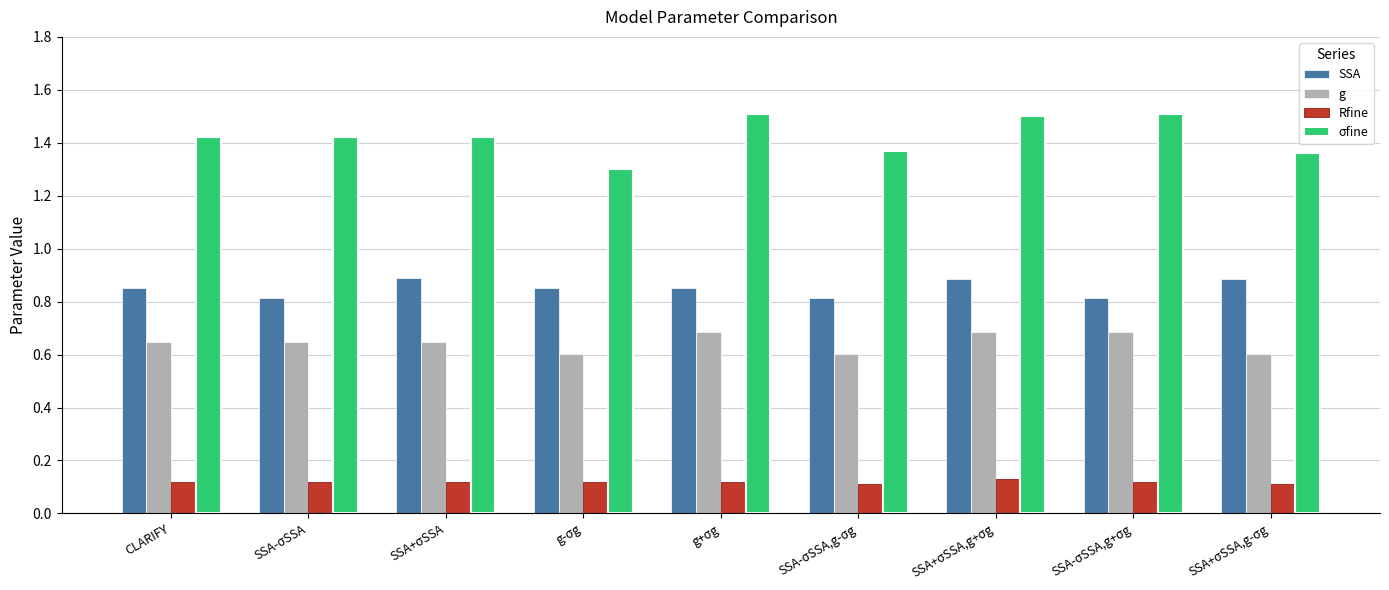

Is it true that Rfine equals 0.2 at SSA+σSSA,g-σg?

False